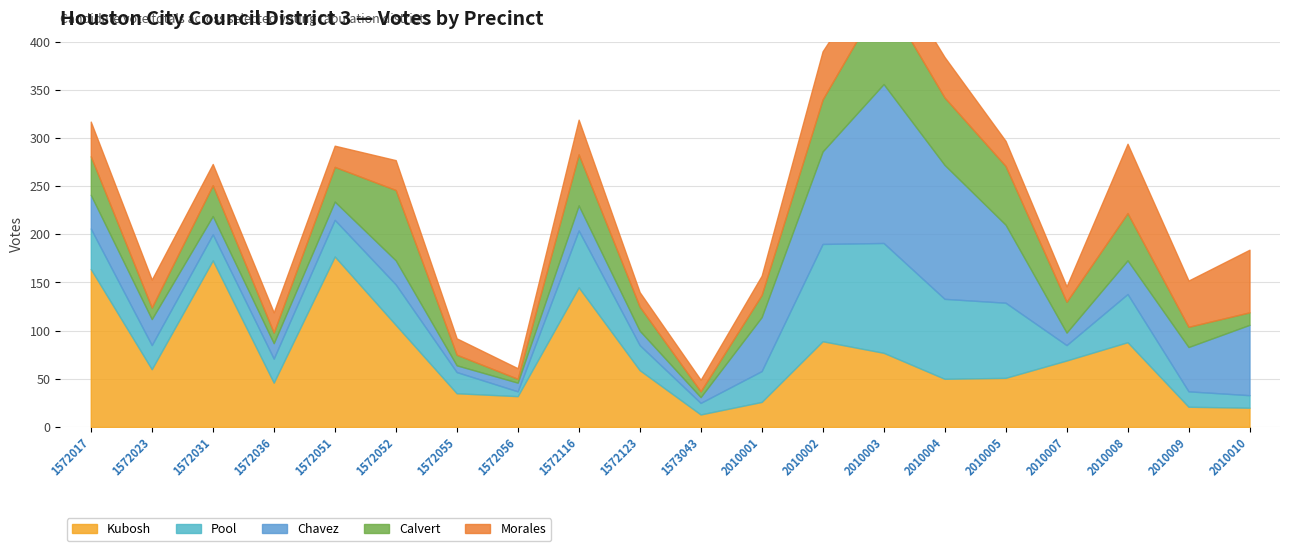

True or false: Morales and Kubosh intersect in this chart.

True